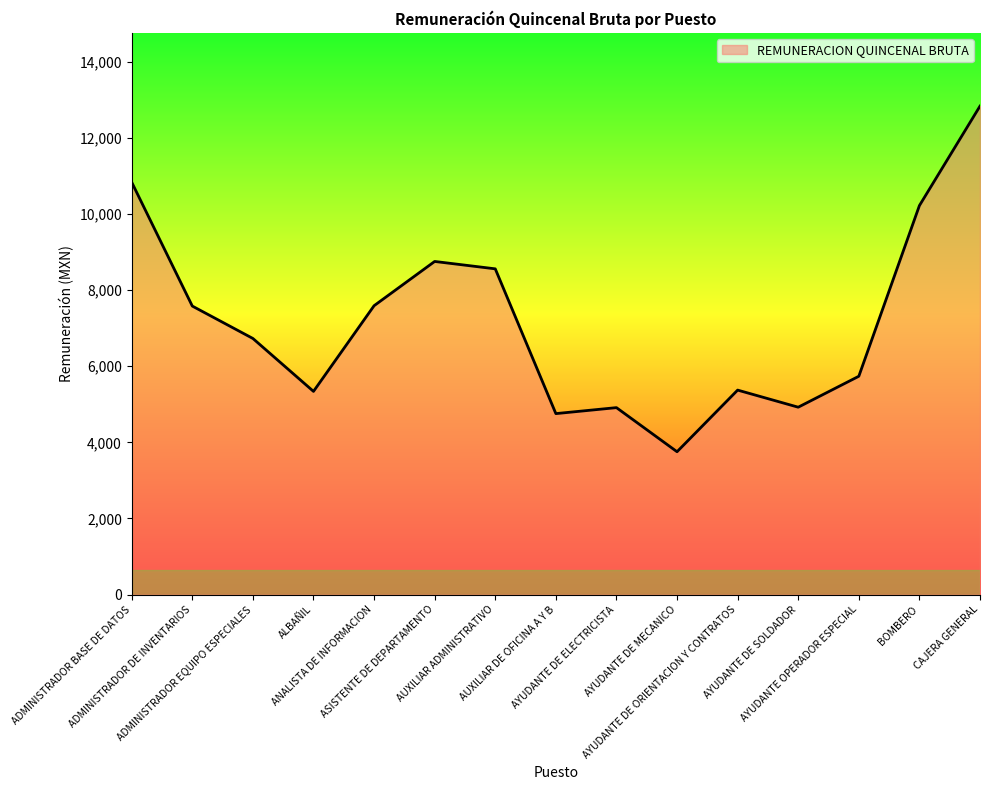

True or false: the data shows 6449.1 at AYUDANTE DE SOLDADOR.

False